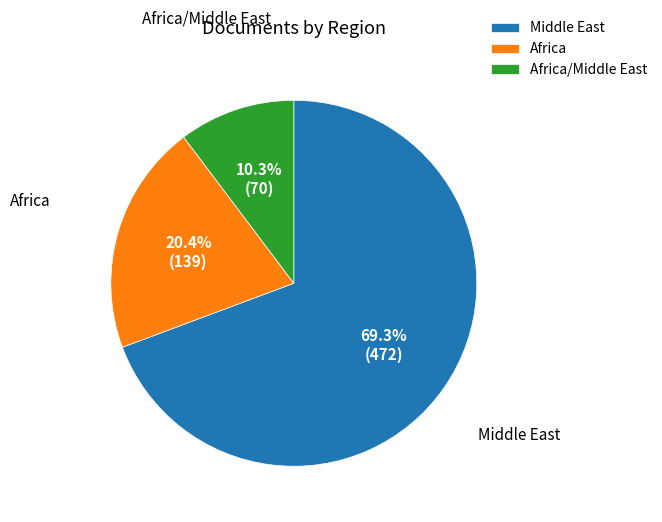

How many segments does this pie chart have?

3